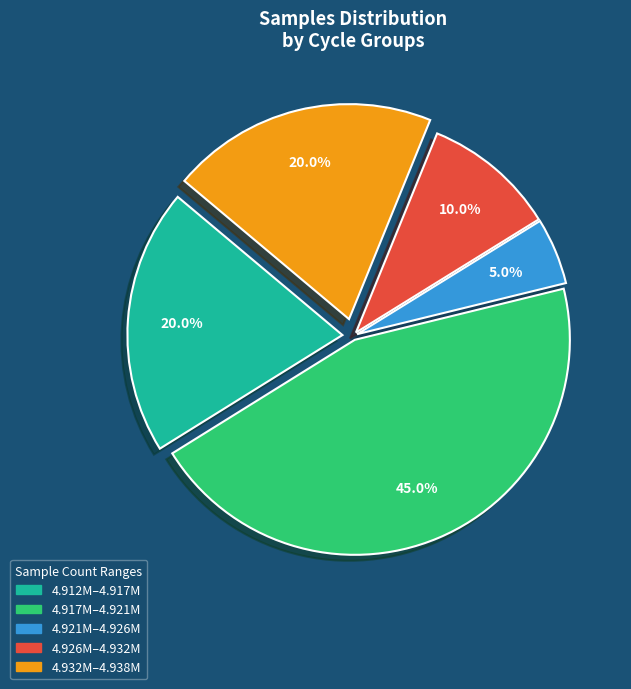

How many slices are in this pie chart?

5